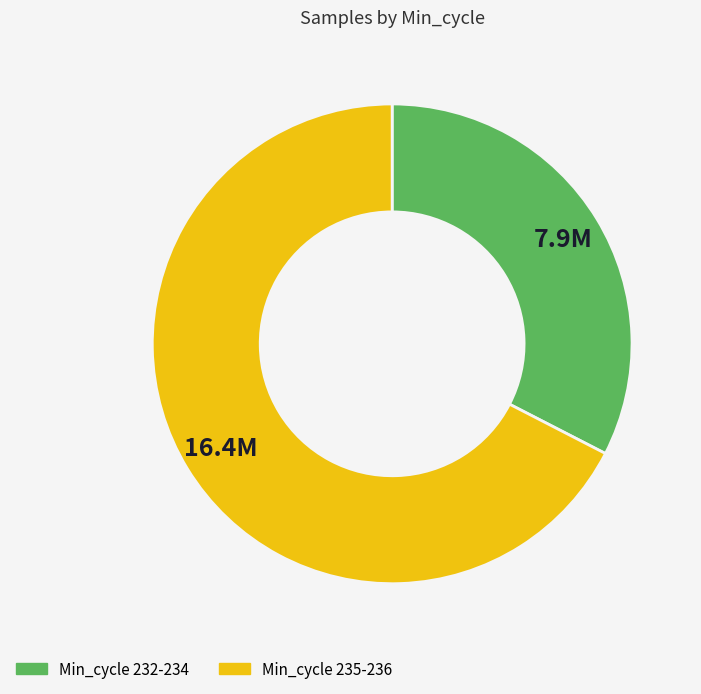

Count the number of slices in the pie.

2